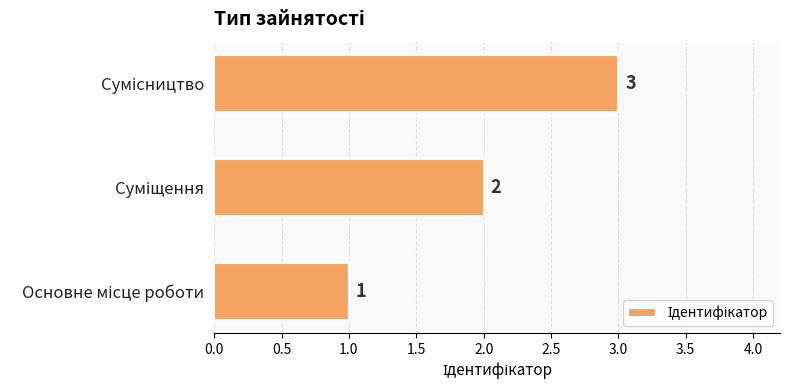

Count the values in the range 1 to 3.

3